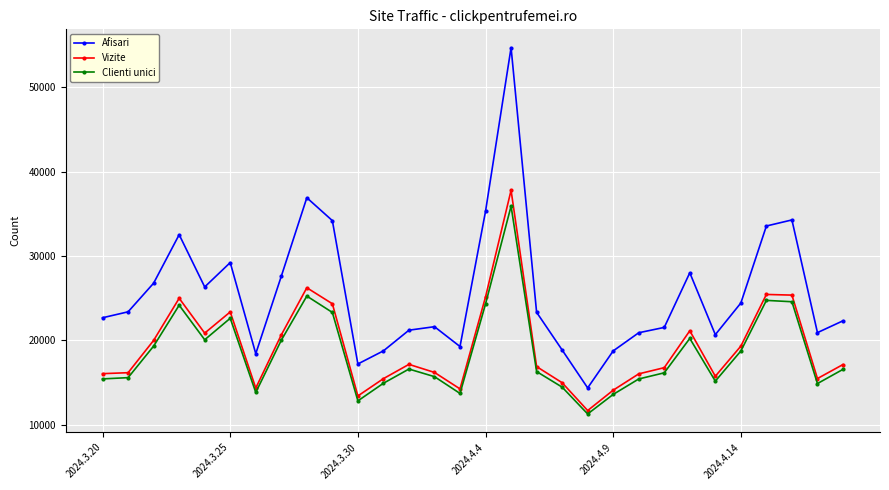

How many lines are shown in the chart?

3